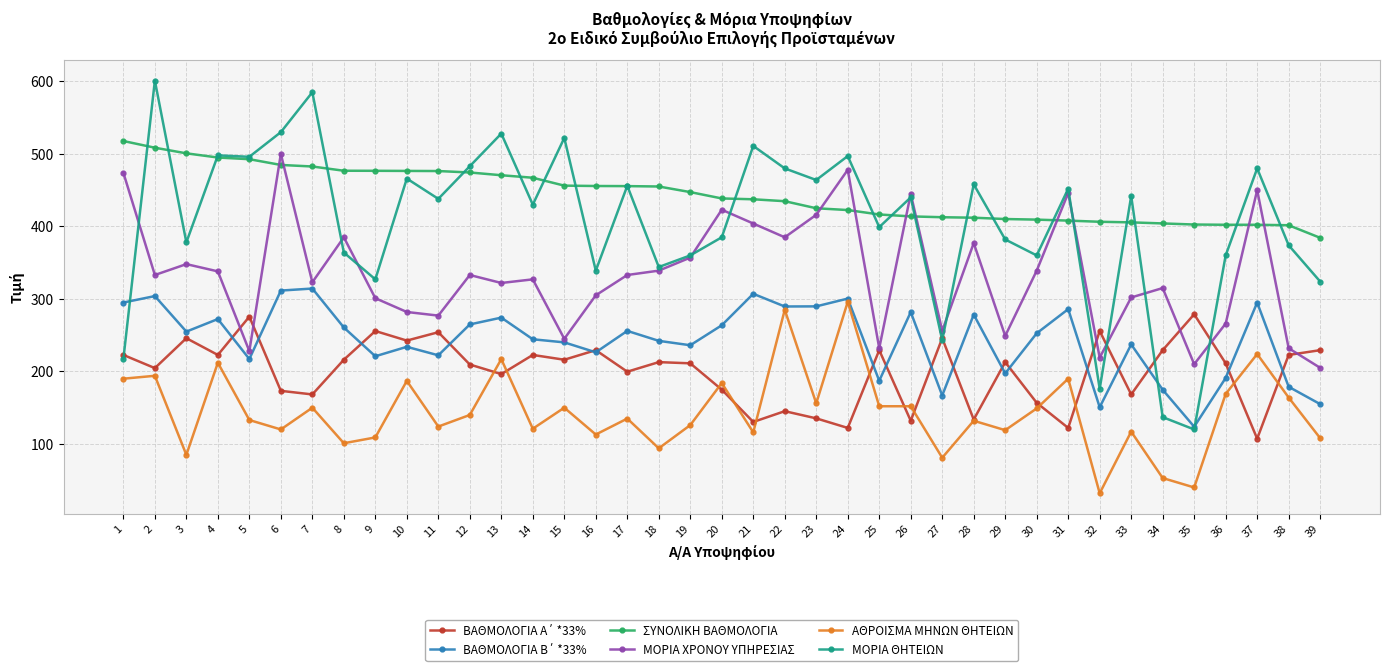

Between 8 and 35, which series saw the biggest shift?

ΜΟΡΙΑ ΘΗΤΕΙΩΝ